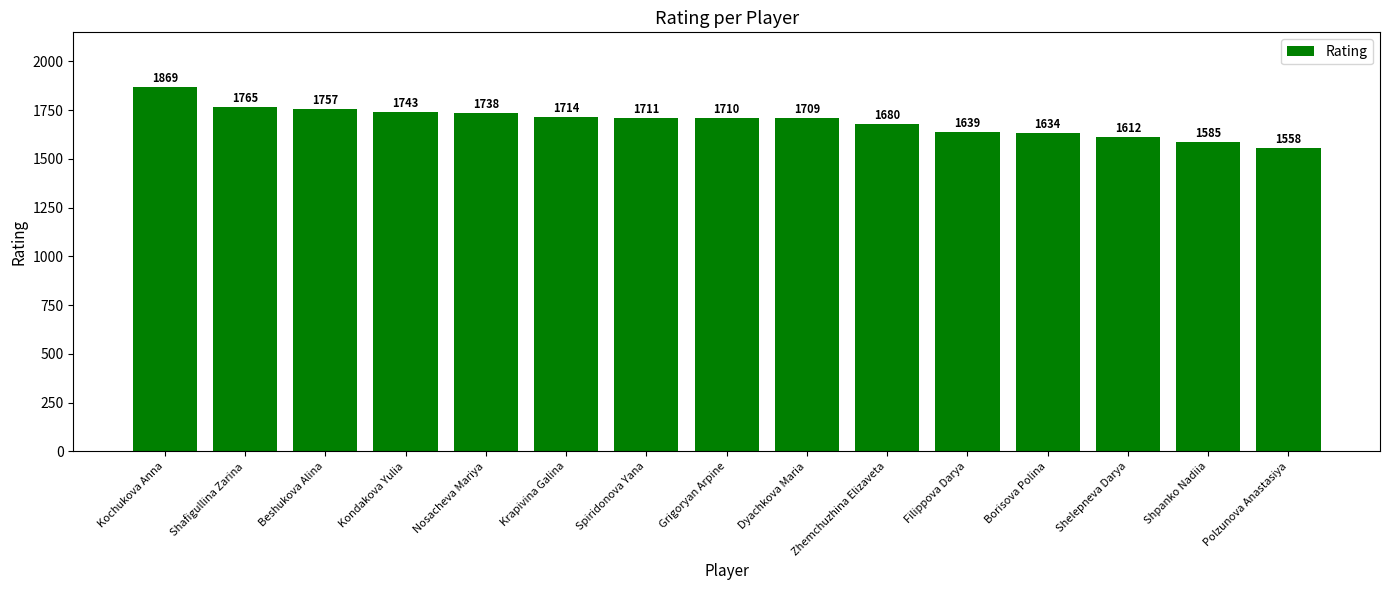

Between Borisova Polina and Nosacheva Mariya, which is larger?

Nosacheva Mariya